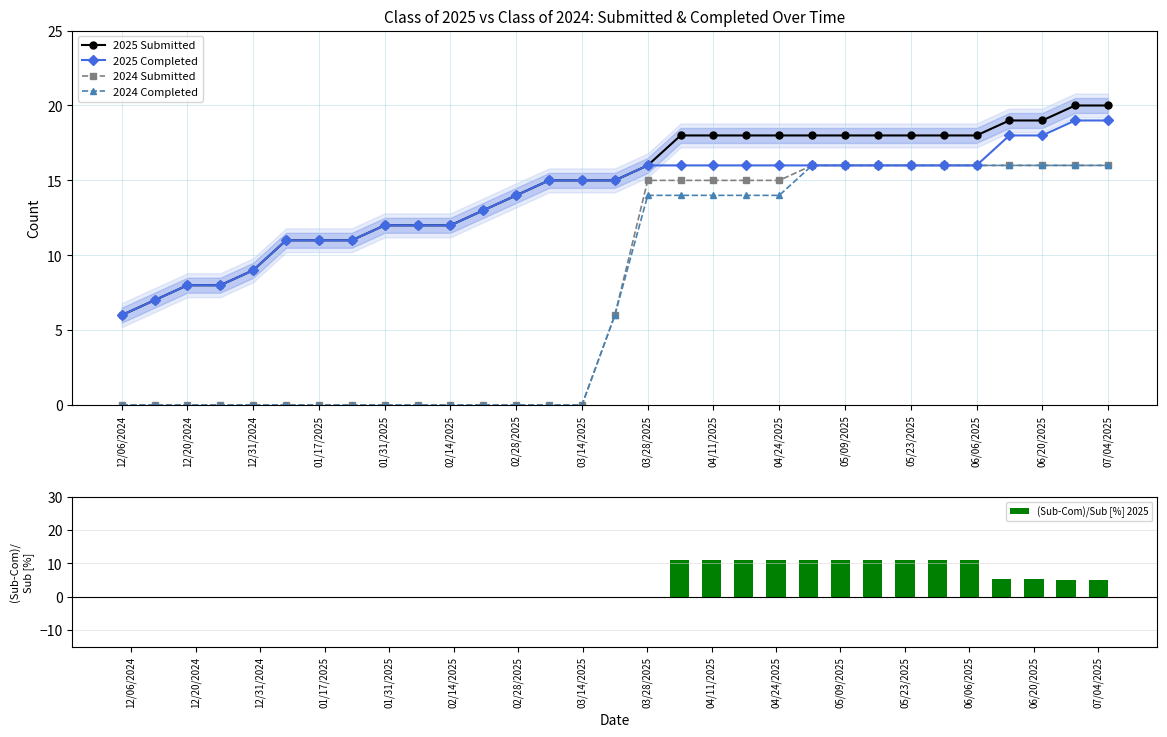

At which category does the chart reach its peak across all series?

29